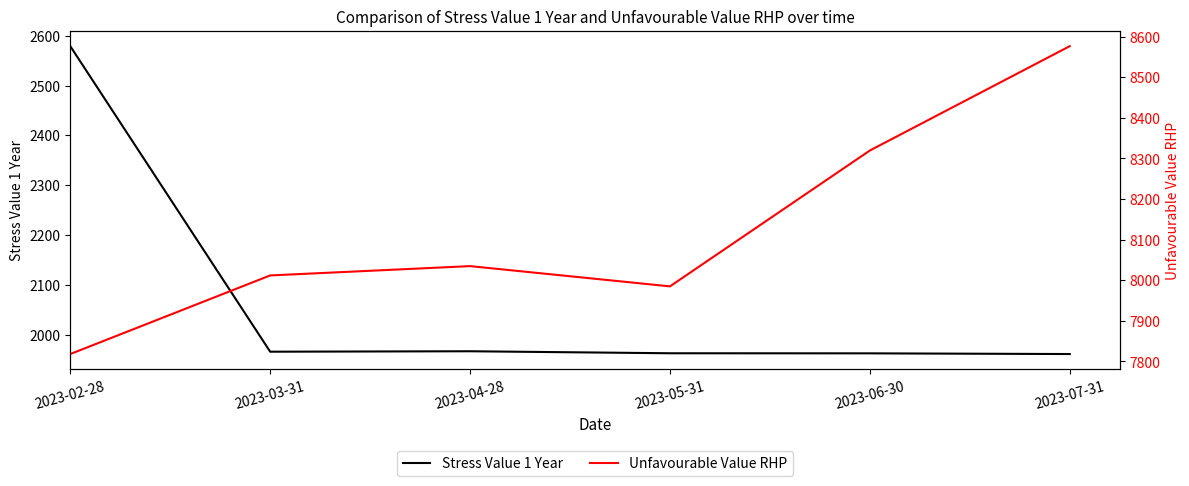

List the series in order of their peak value, highest first.

Unfavourable Value RHP, Stress Value 1 Year